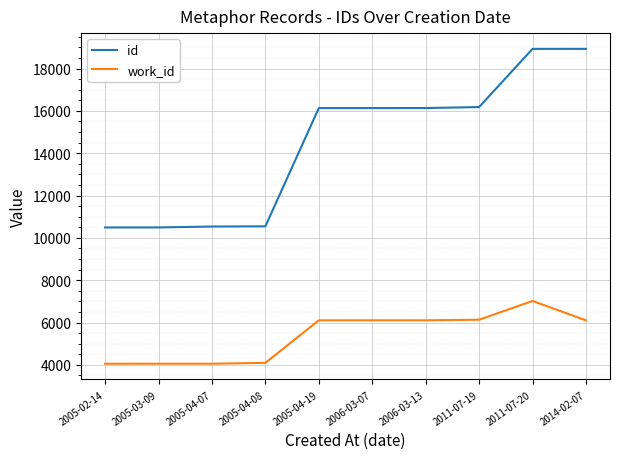

Which series changed the most between 2005-04-07 and 2011-07-20?

id